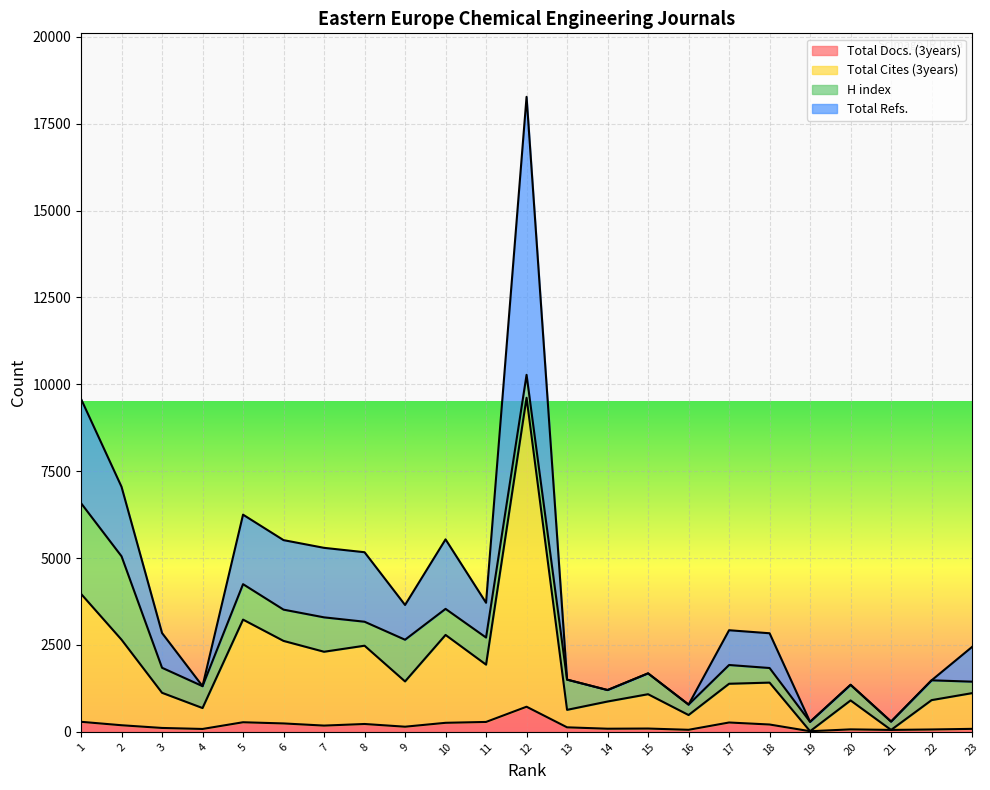

True or false: Total Cites (3years) and Total Docs. (3years) intersect in this chart.

False